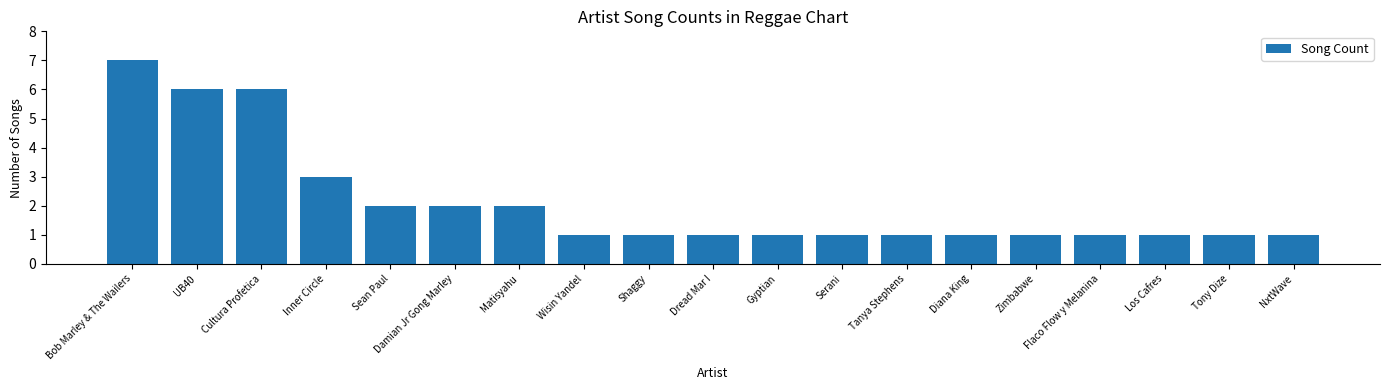

How many values are between 1 and 2?

15